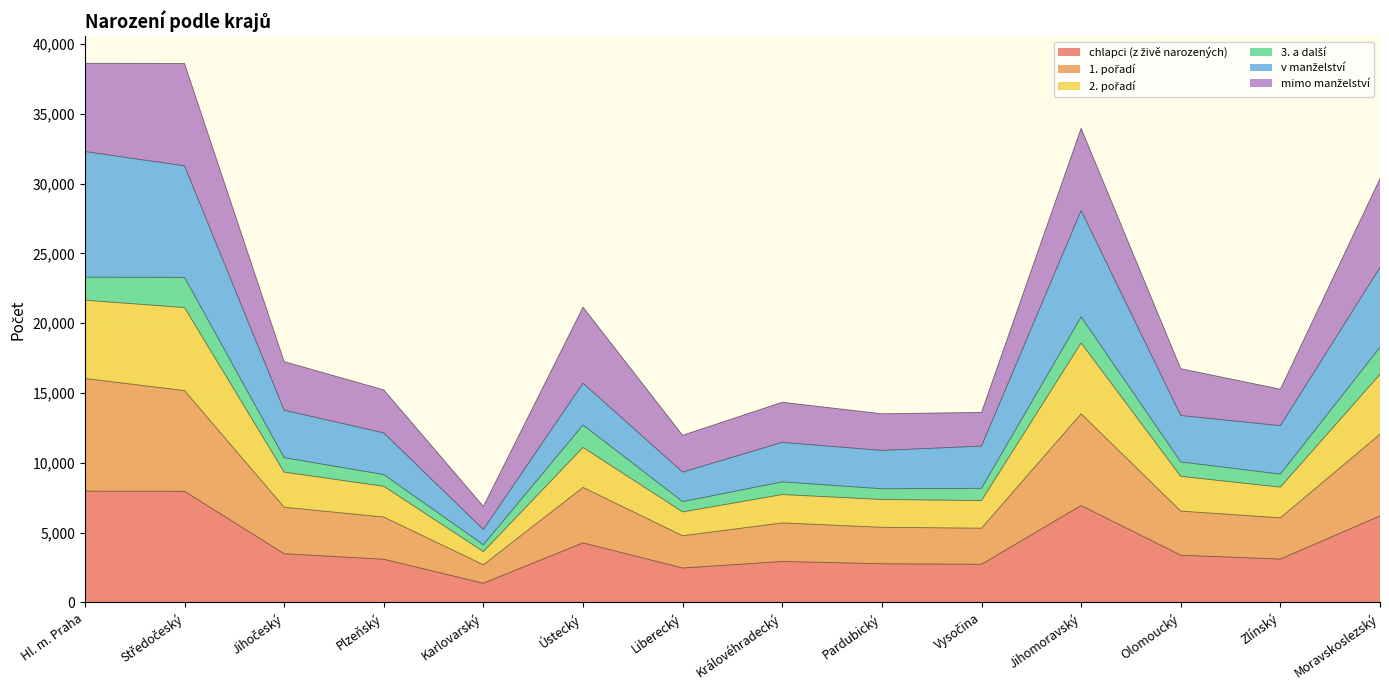

What is the total value across all series at Hl. m. Praha?

38618